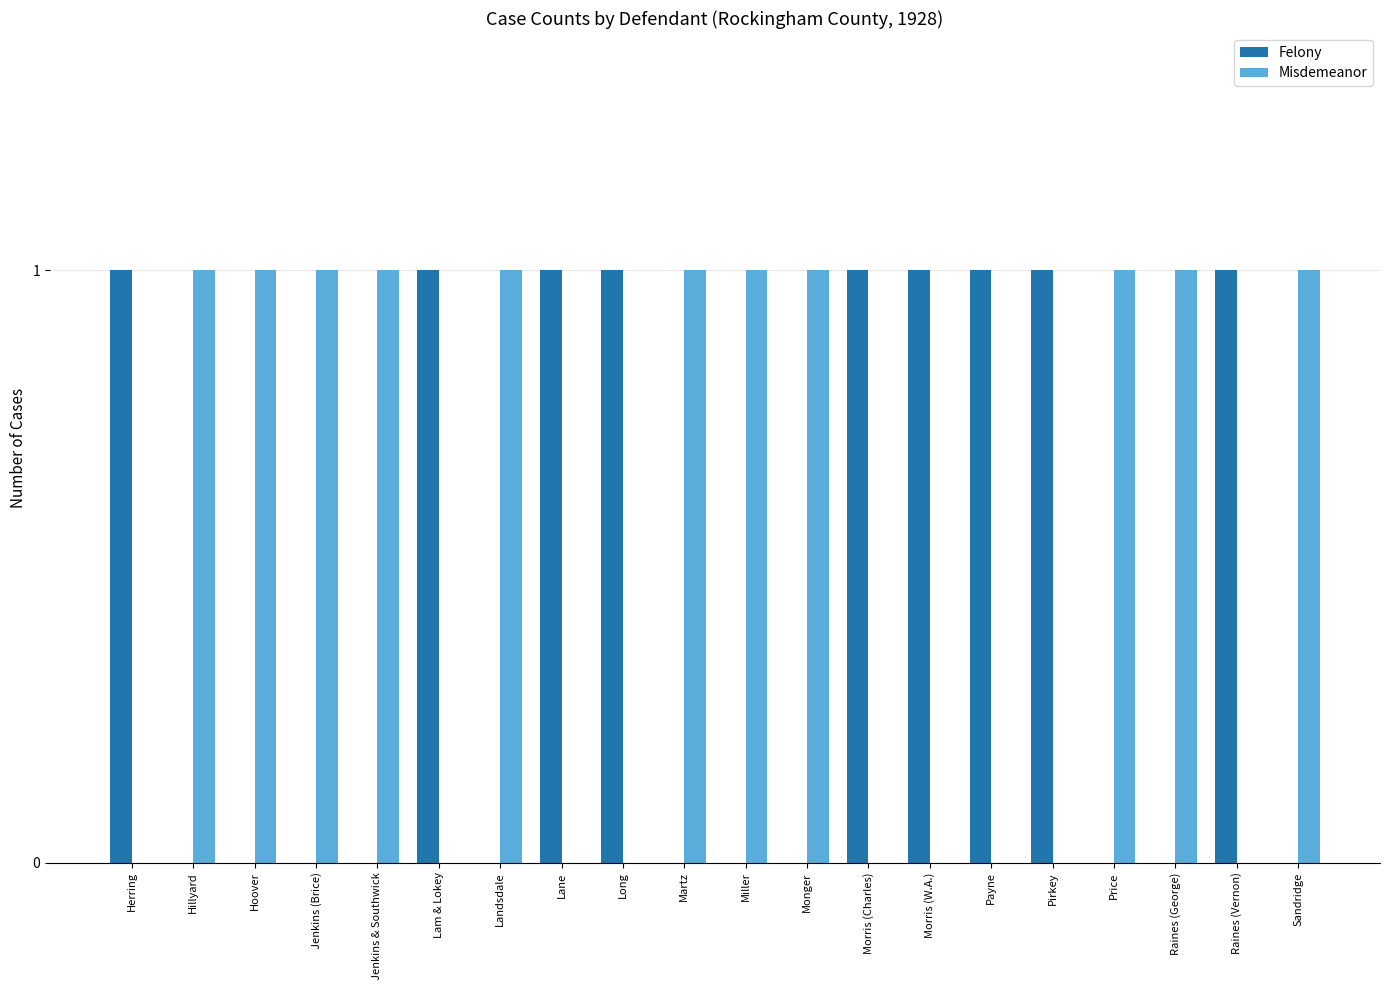

Which series has the largest total across all categories?

Misdemeanor